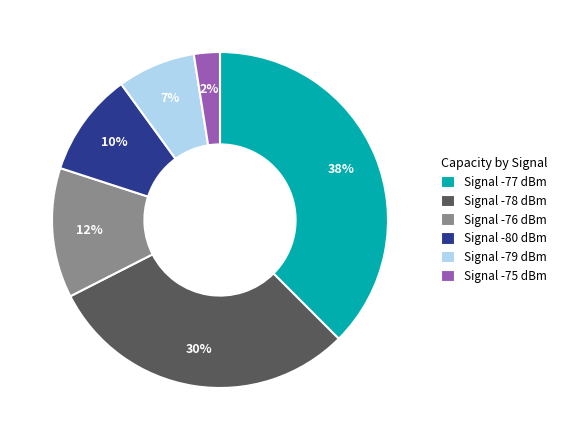

Is the sum of Signal -76 dBm and Signal -78 dBm greater than half?

No